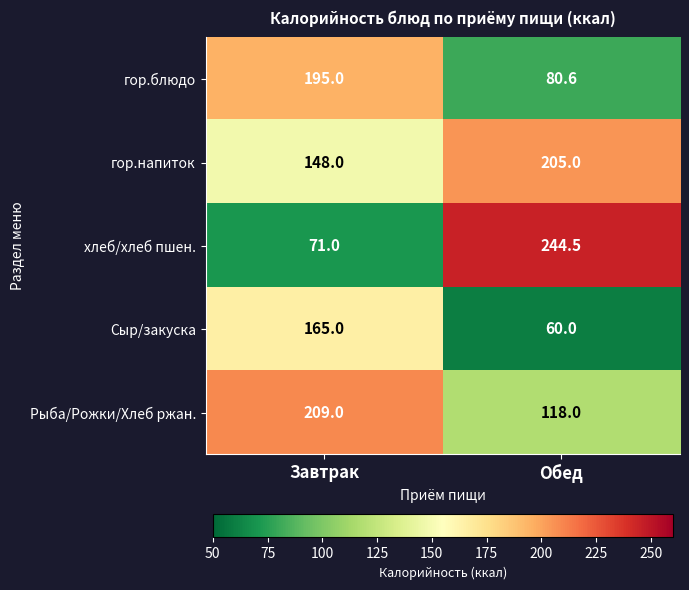

What is the average value of the Рыба/Рожки/Хлеб ржан. series?

163.5